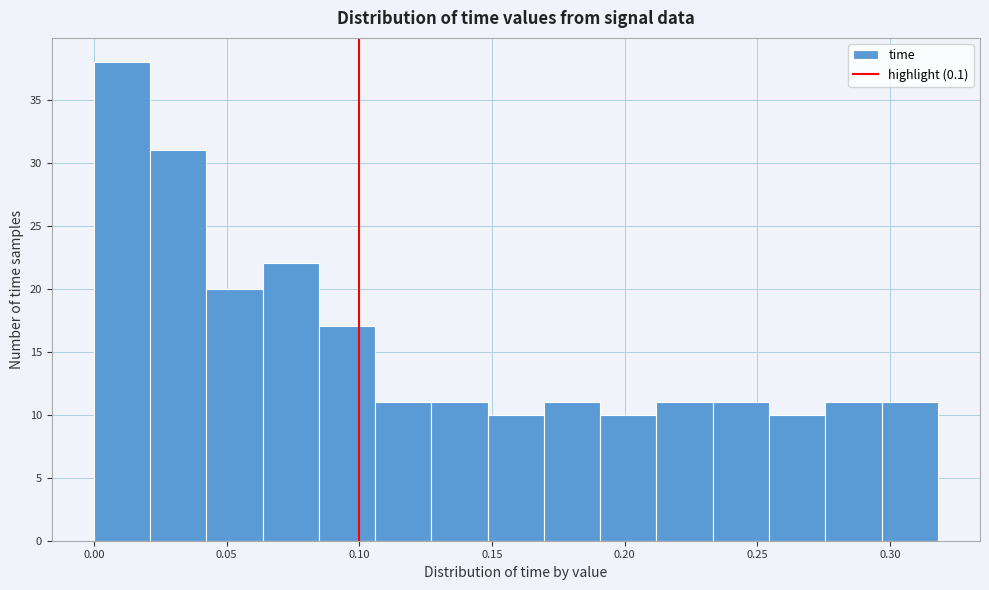

Over which range of the x-axis is the bar tallest?

0.000 to 0.020